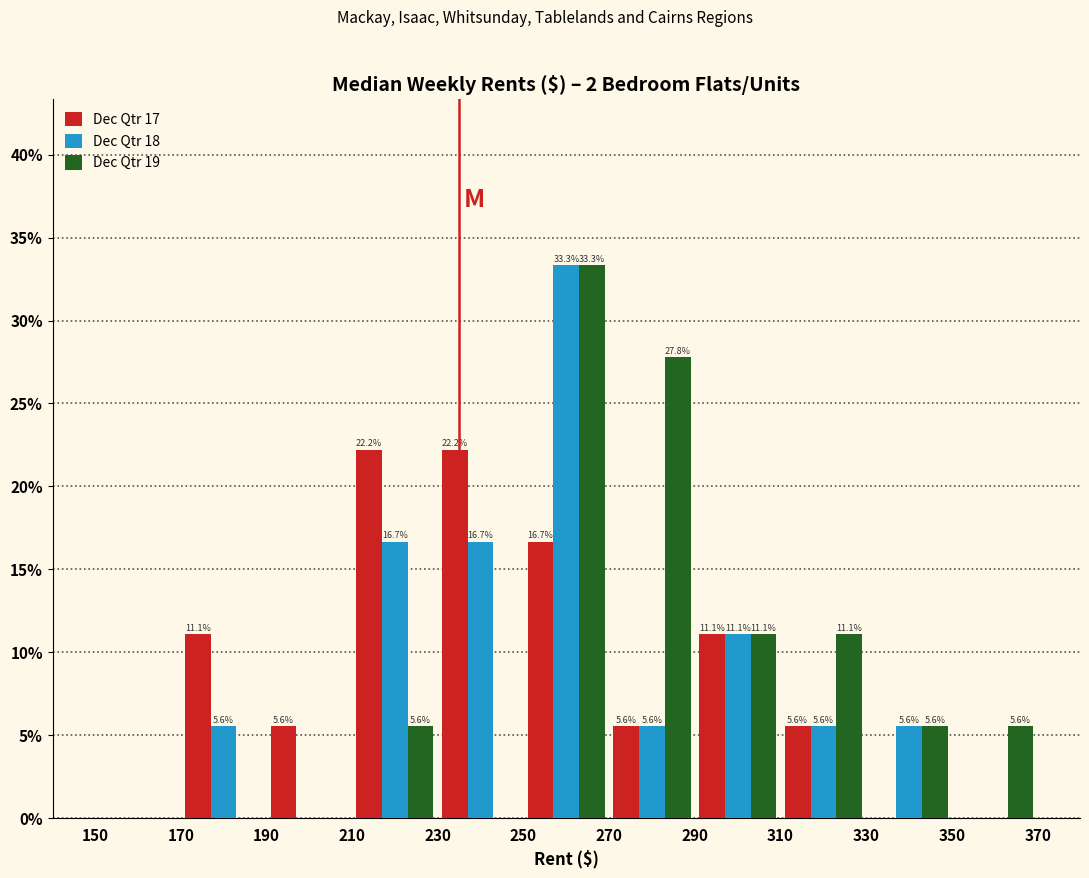

In the Dec Qtr 19 series, which range on the x-axis has the tallest bar?

250 to 270